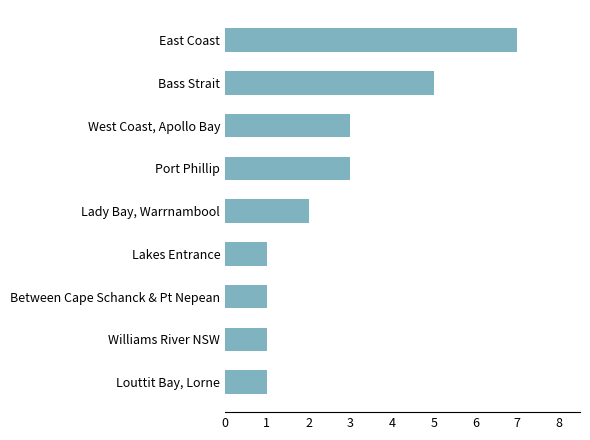

Count the values in the range 1 to 3.

7